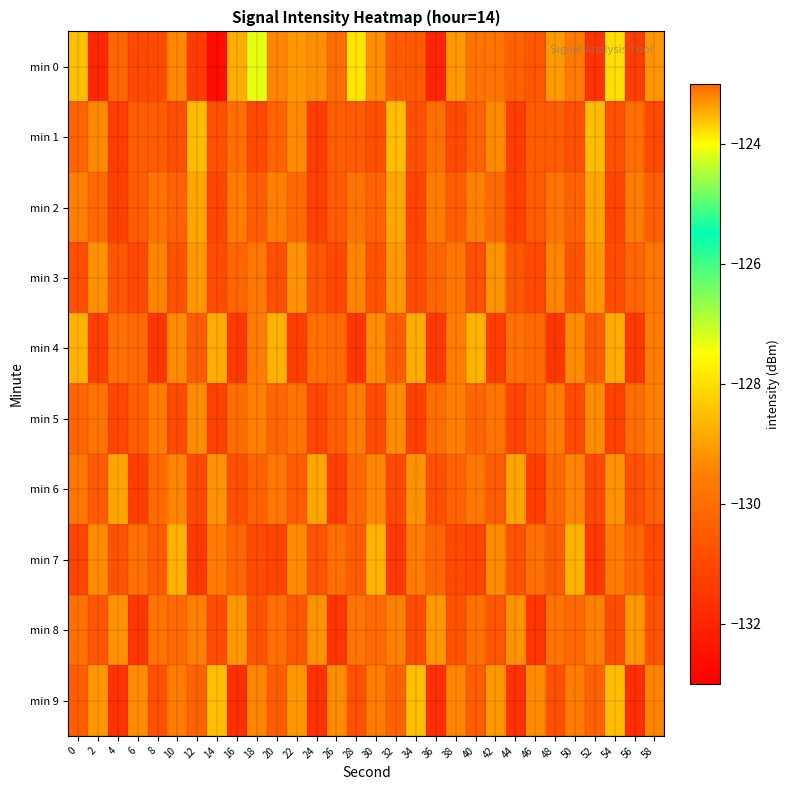

What is the spread (max minus min) of values at 24?

2.7